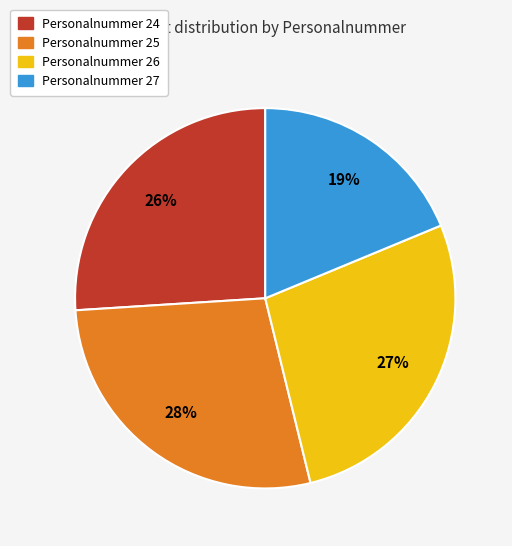

To the nearest percent, what is the difference between the largest and smallest slice percentages?

9%